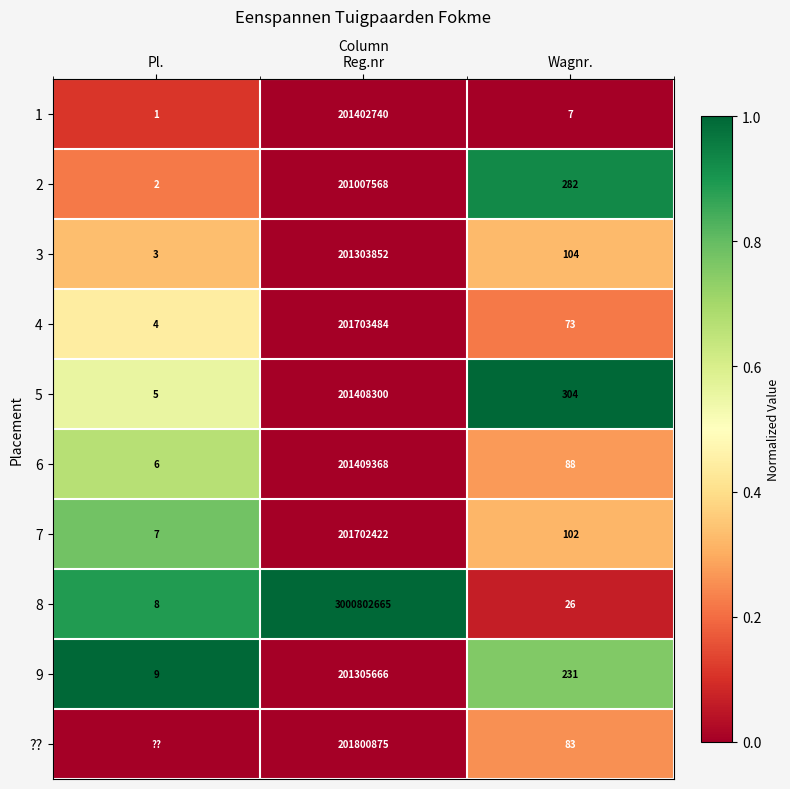

Is the value of 3 at Pl. greater than the value of 7 at Pl.?

No